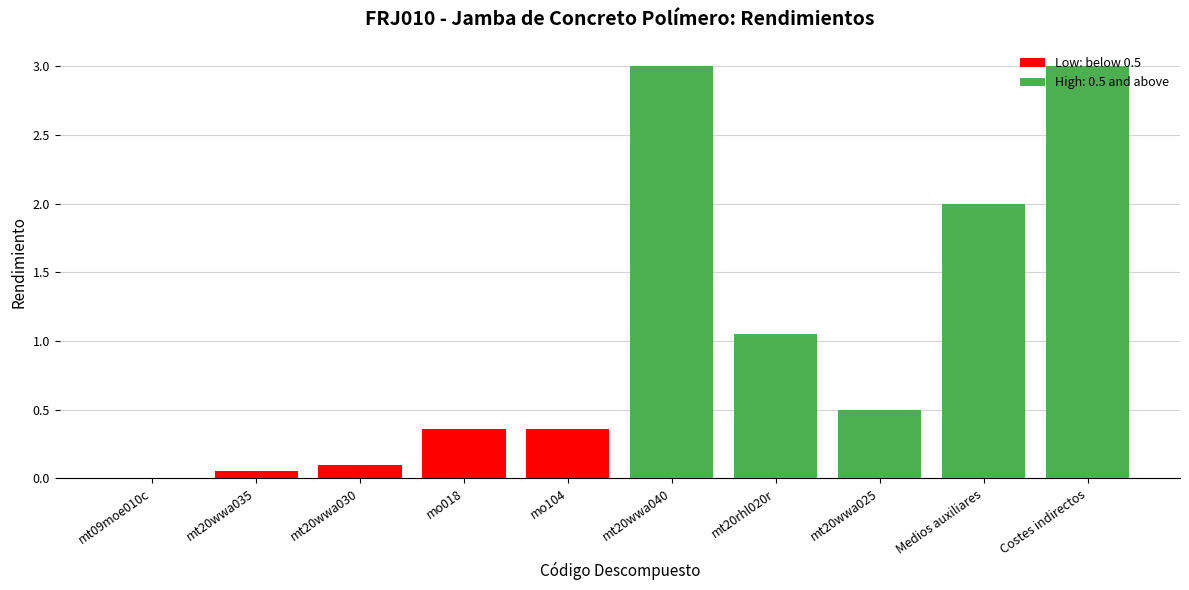

Which label corresponds to the smallest value in the chart?

mt09moe010c